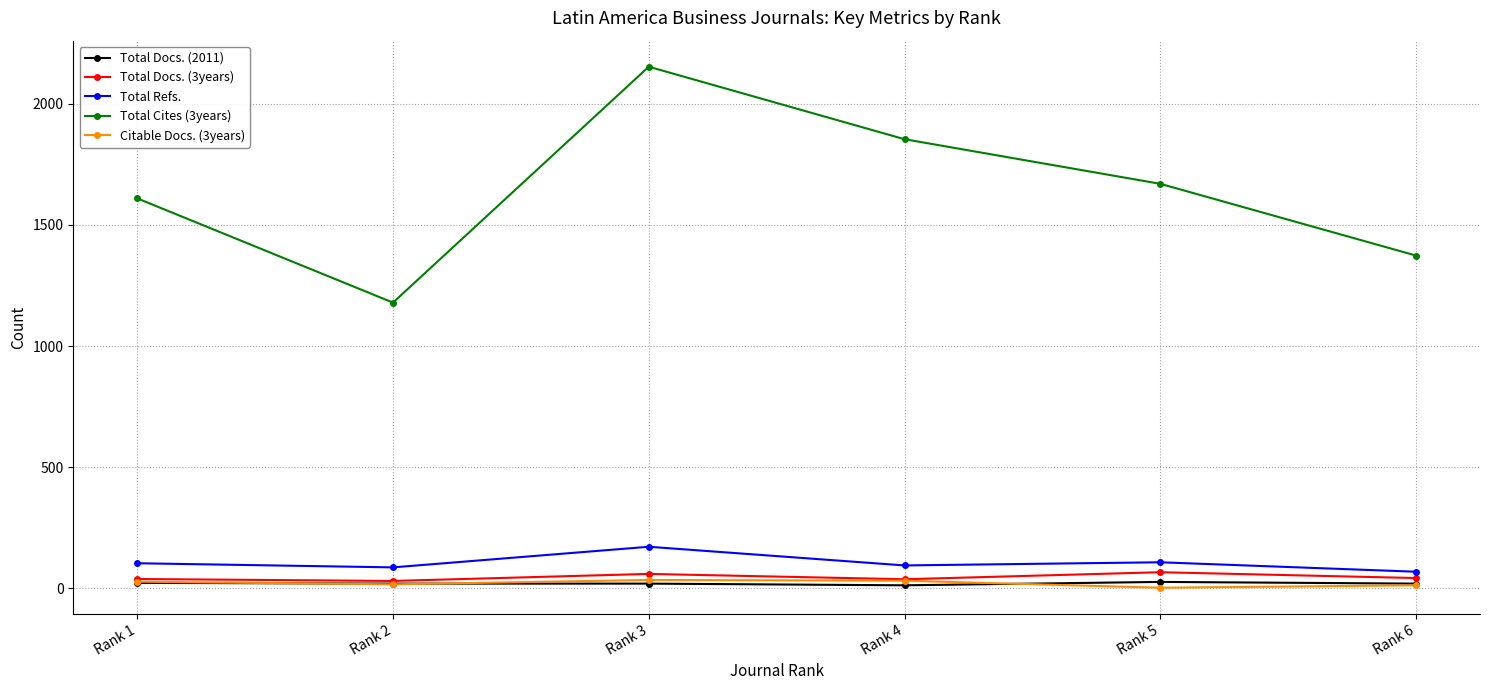

Does the chart display data point markers on the line(s)?

Yes